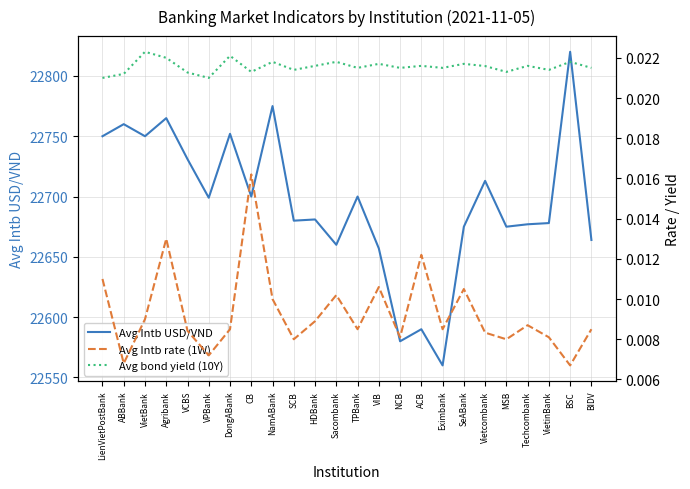

What is the spread (max minus min) of values at HDBank?

22681.0